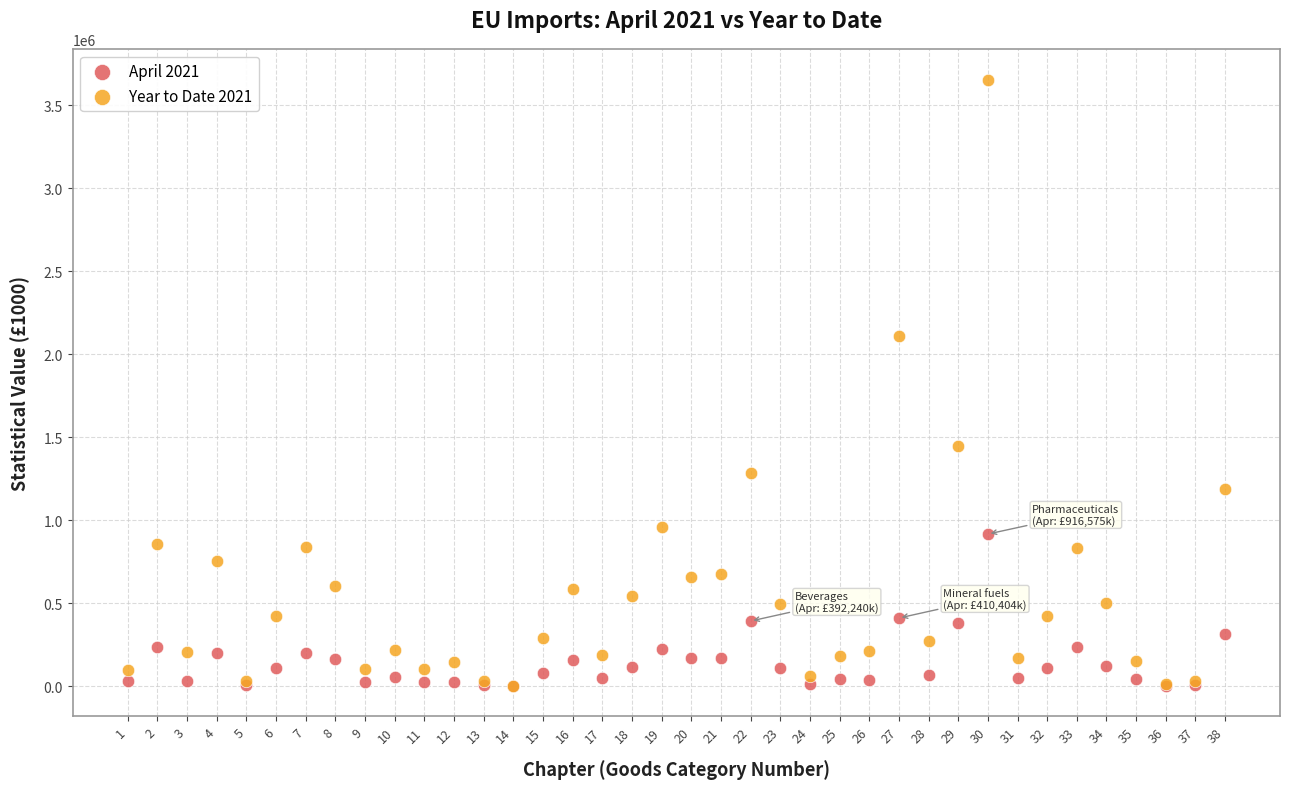

Across all series, what Y value is closest to 1828113?

2112247